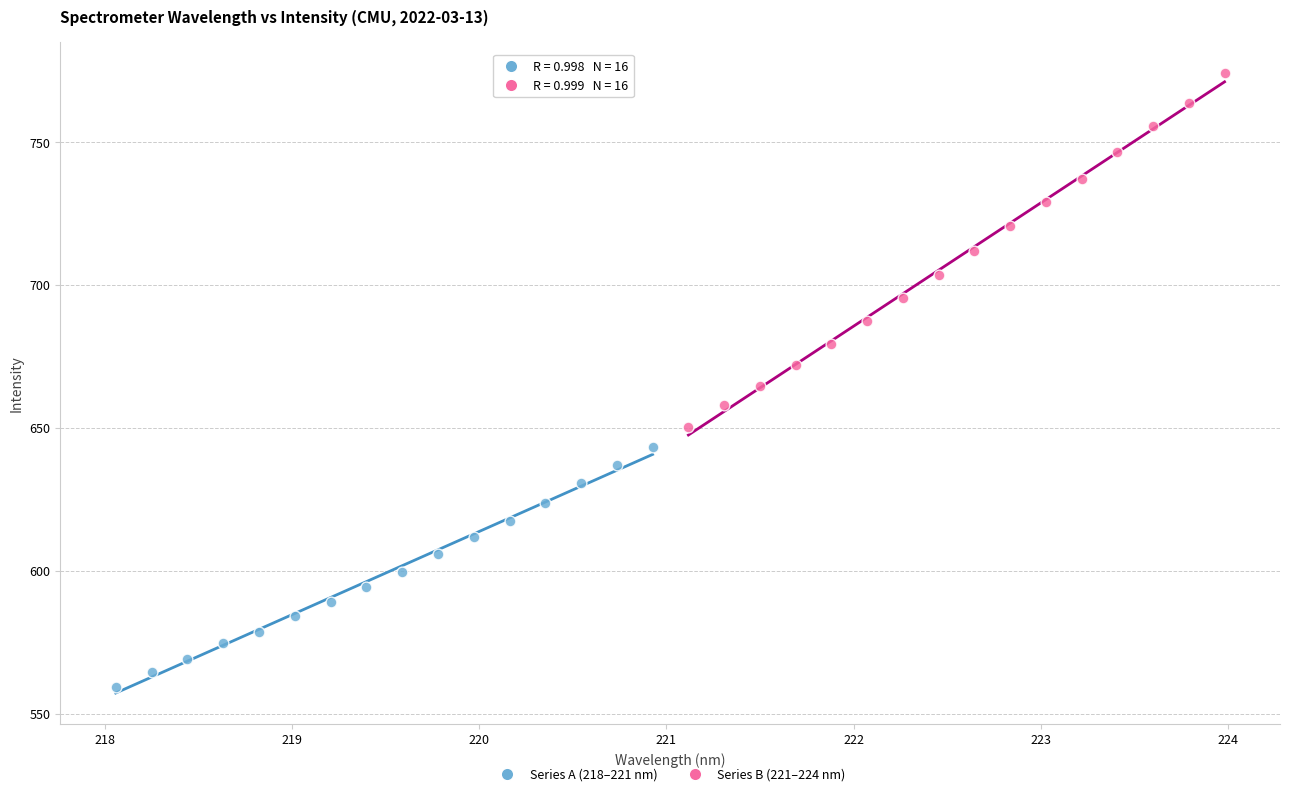

What are all the series names shown in the legend?

Series A (218–221 nm), Series B (221–224 nm)